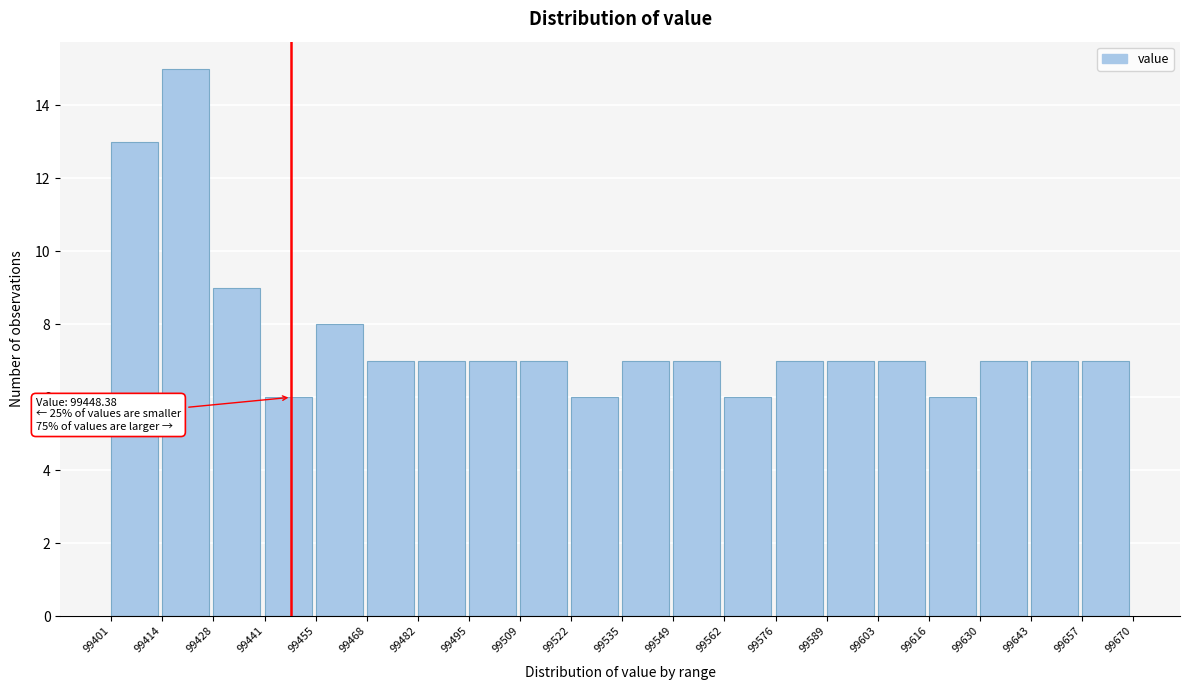

Over which range of the x-axis is the bar tallest?

99414 to 99428